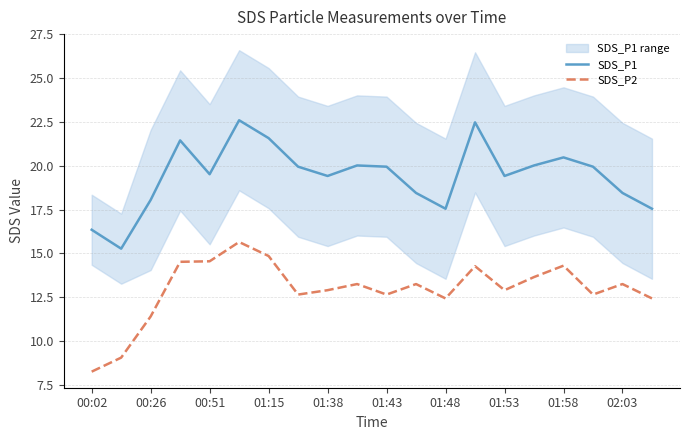

What is the difference between the second highest and minimum values in the SDS_P1 series?

7.2